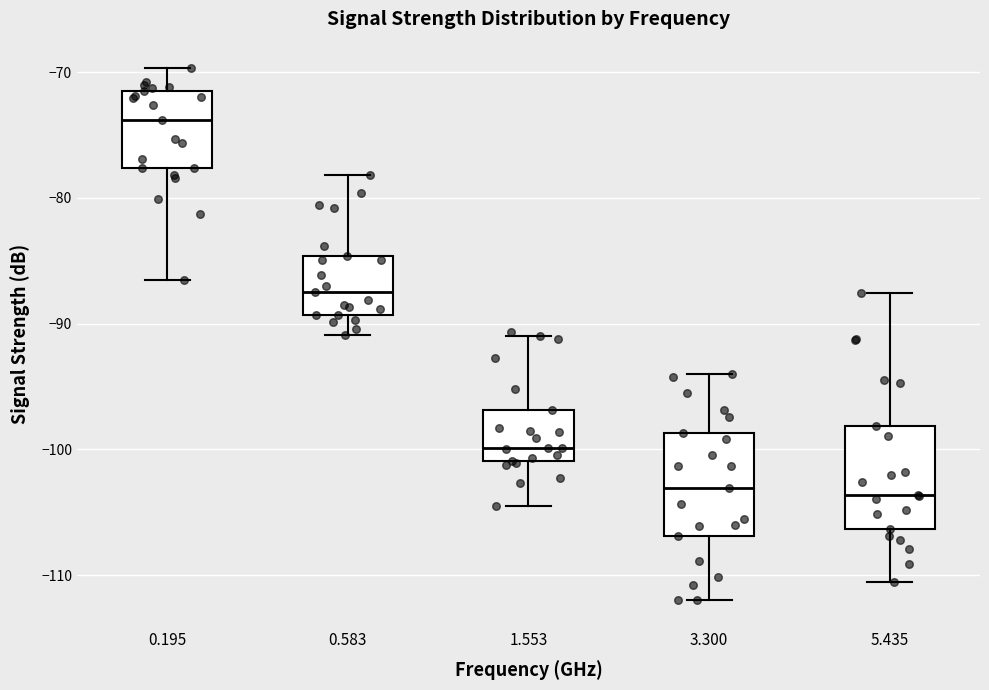

Reading left to right, read every box against the y-axis: the position of its median line, the range the box covers, and the ends of its whiskers. The values are not printed on the chart, so give them approximately, as read against the axis.

0.195: median -74, box -78 to -71, whiskers -86 to -70
0.583: median -87, box -89 to -85, whiskers -91 to -78
1.553: median -100, box -101 to -97, whiskers -104 to -91
3.300: median -103, box -107 to -99, whiskers -112 to -94
5.435: median -104, box -106 to -98, whiskers -110 to -88